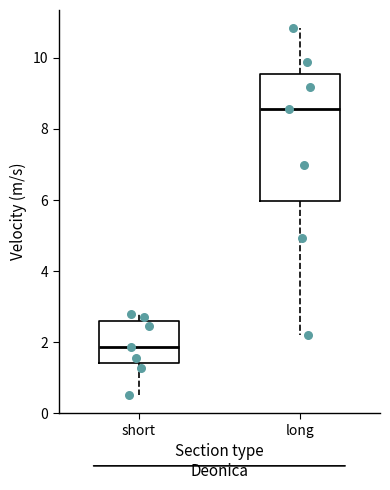

Which box has the highest median line?

long